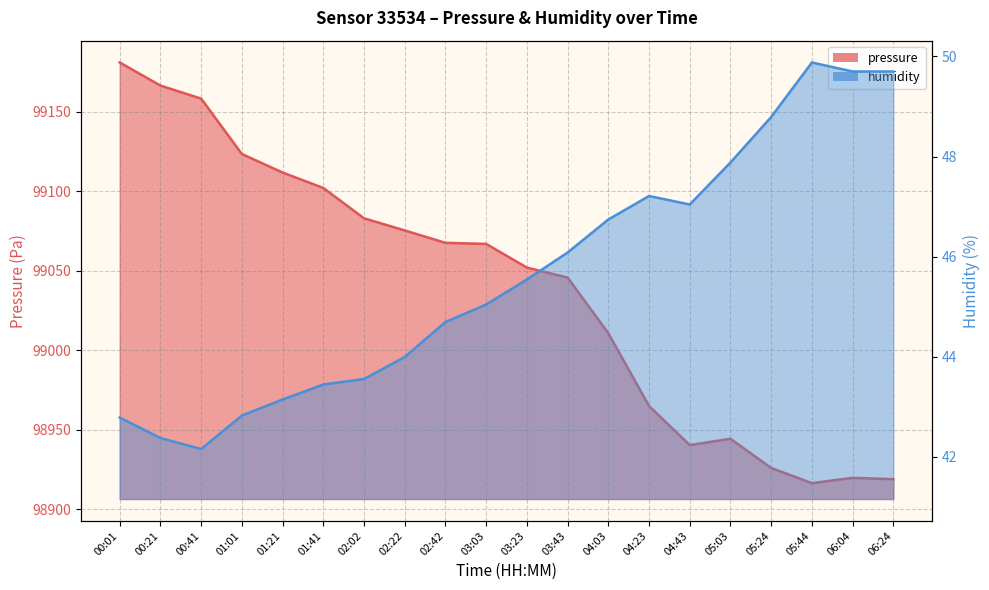

True or false: pressure and humidity intersect in this chart.

False